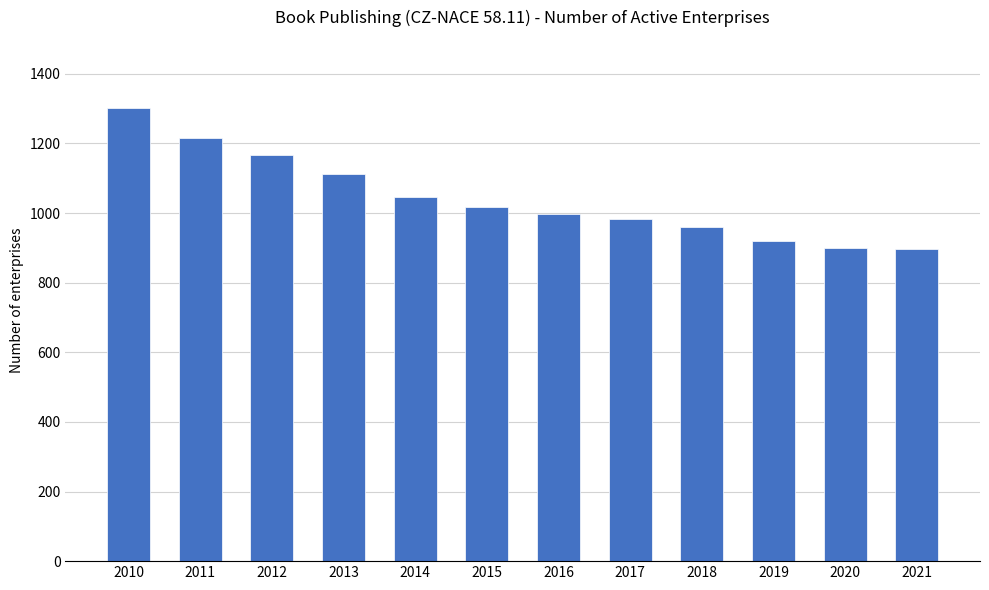

The chart shows a value of 1635 at 2019. True or false?

False